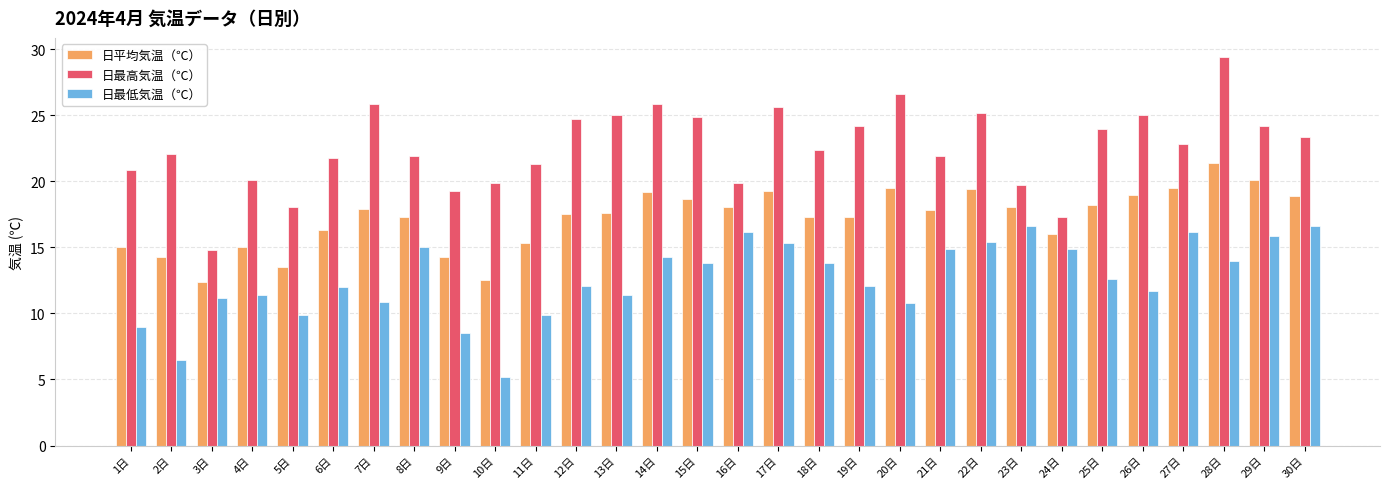

Which series has the largest total across all categories?

日最高気温（℃）